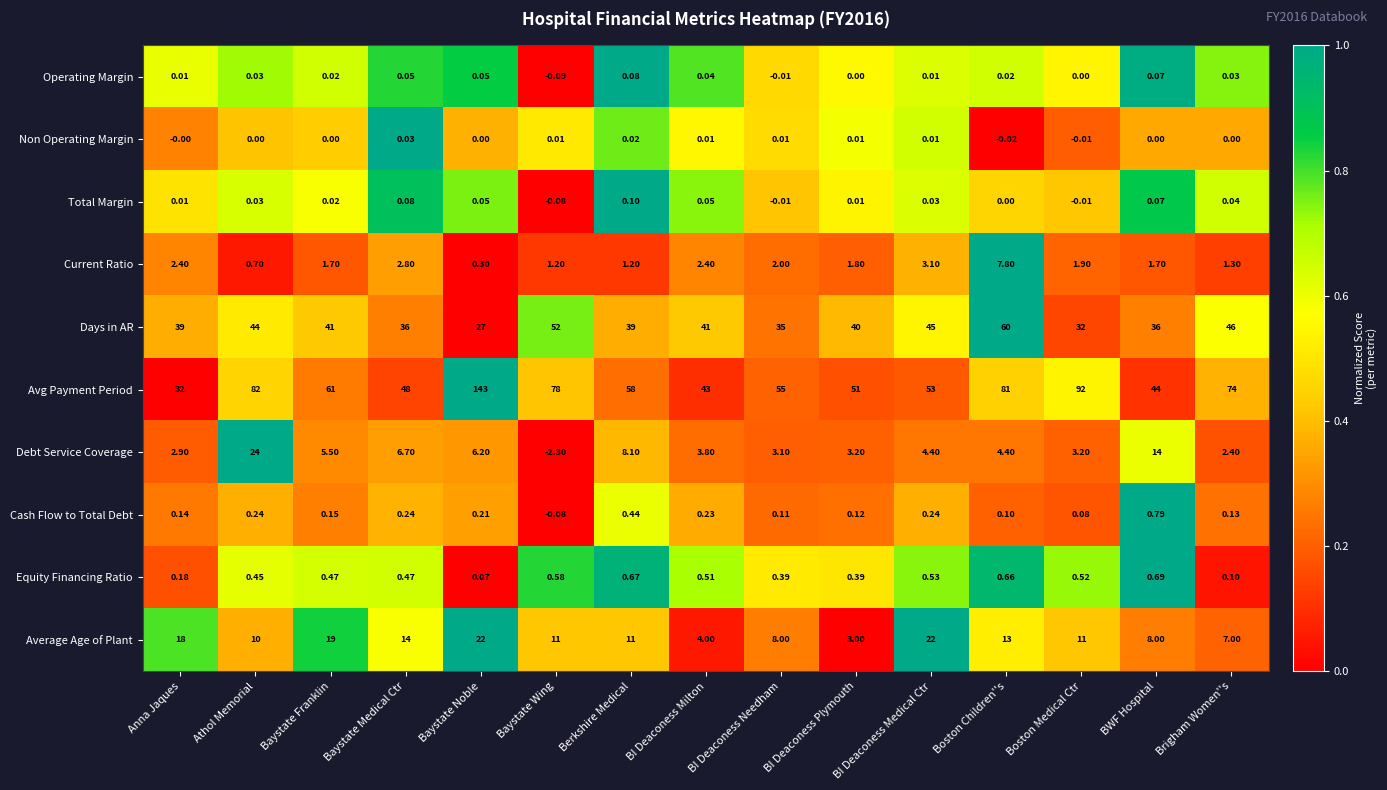

Rank the categories by Avg Payment Period value from highest to lowest.

Baystate Noble, Boston Medical Ctr, Athol Memorial, Boston Children''s, Baystate Wing, Brigham Women''s, Baystate Franklin, Berkshire Medical, BI Deaconess Needham, BI Deaconess Medical Ctr, BI Deaconess Plymouth, Baystate Medical Ctr, BWF Hospital, BI Deaconess Milton, Anna Jaques